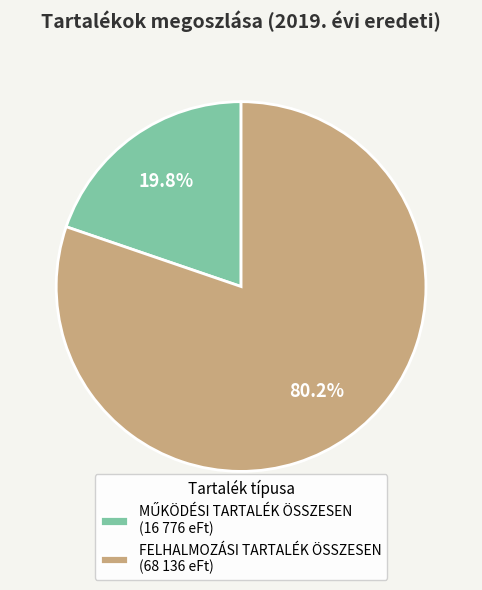

To the nearest percent, what is the difference between the largest and smallest slice percentages?

60%